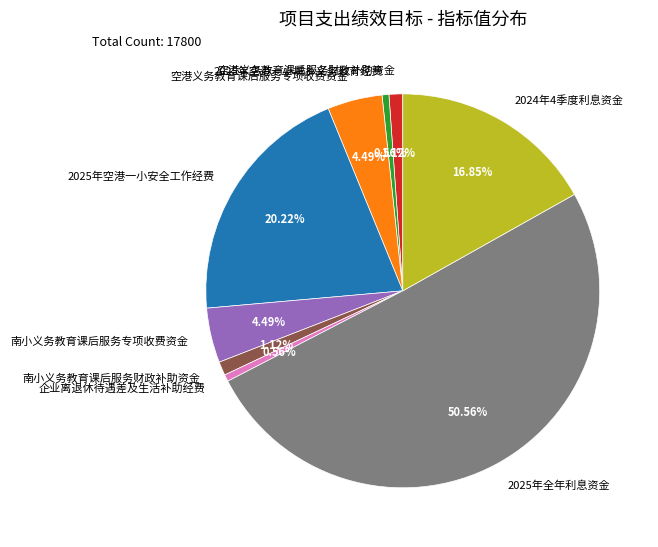

The 空港义务教育课后服务专项收费资金 slice represents 4% of the pie. True or false?

True